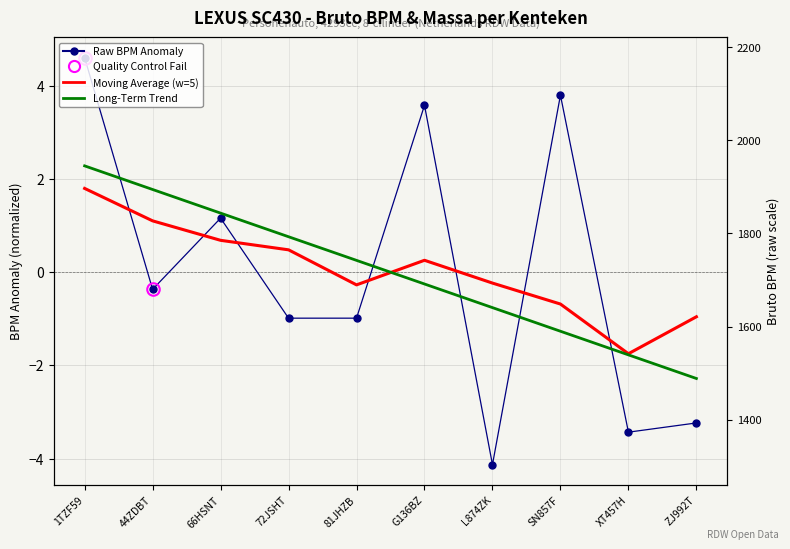

How many values are below zero?

6